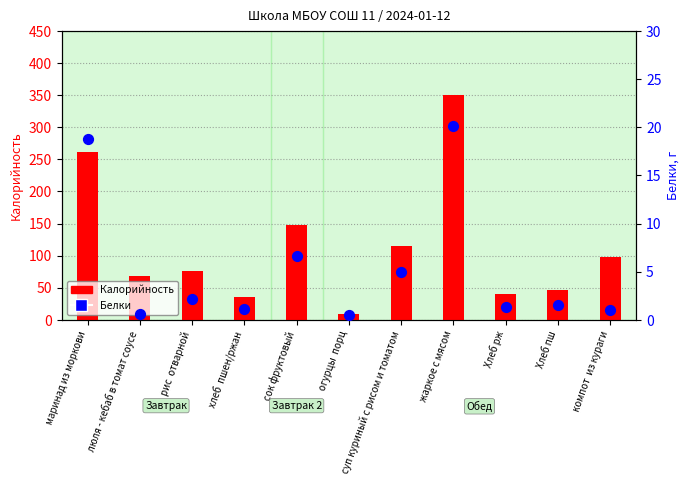

What is the total value across all series at люля - кебаб в томат соусе?

69.6